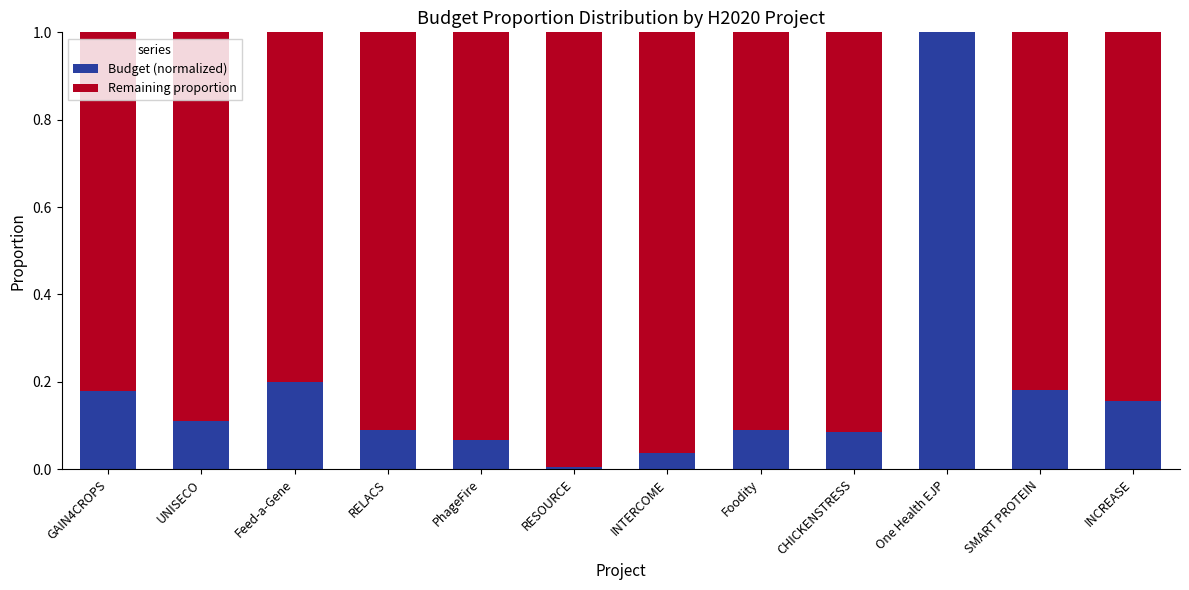

Which category has the highest value in the Budget (normalized) series?

One Health EJP